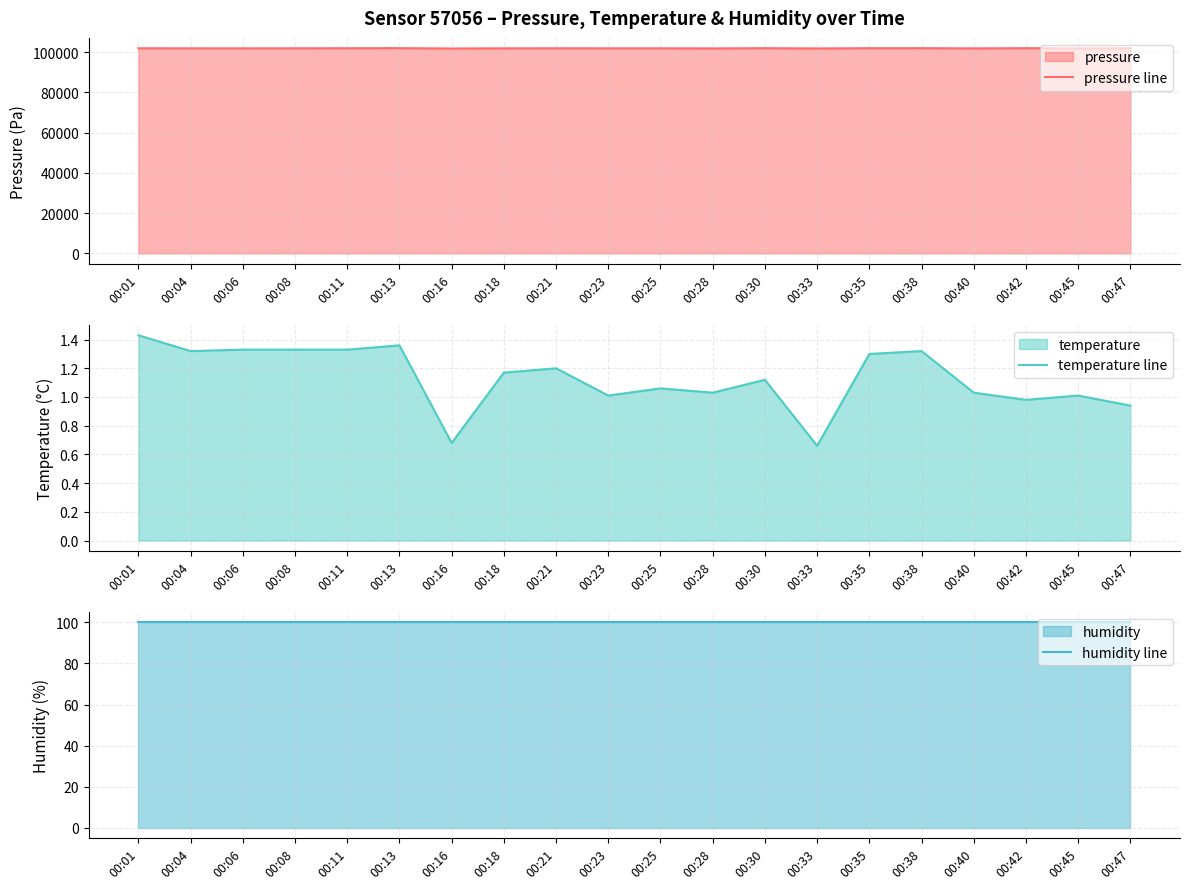

How many interior local valleys does the temperature line series have?

6